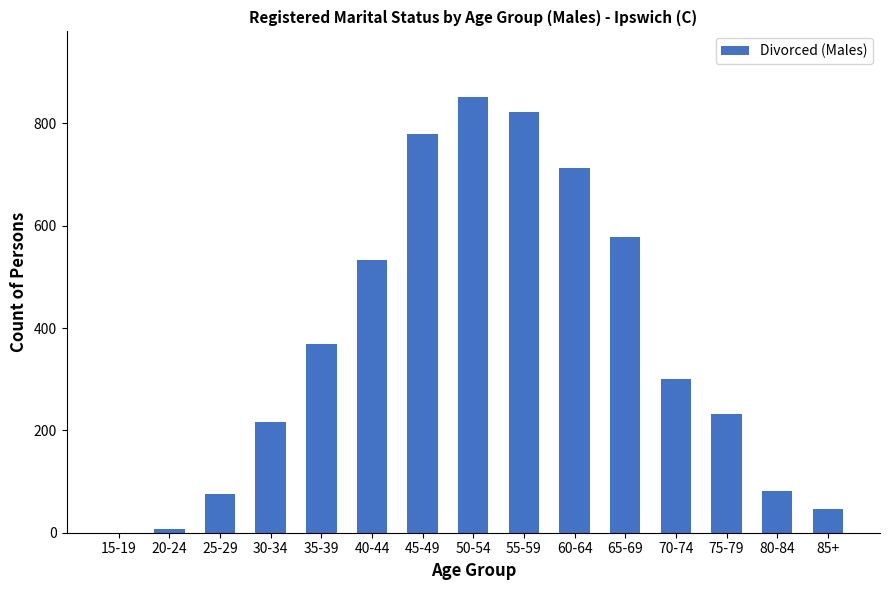

At which label is the value closest to 426?

35-39